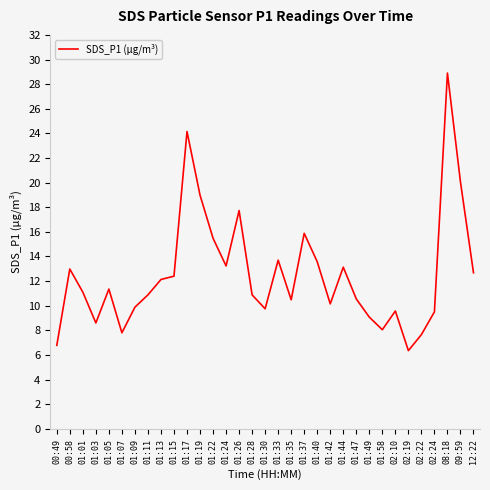

How many lines are shown in the chart?

1